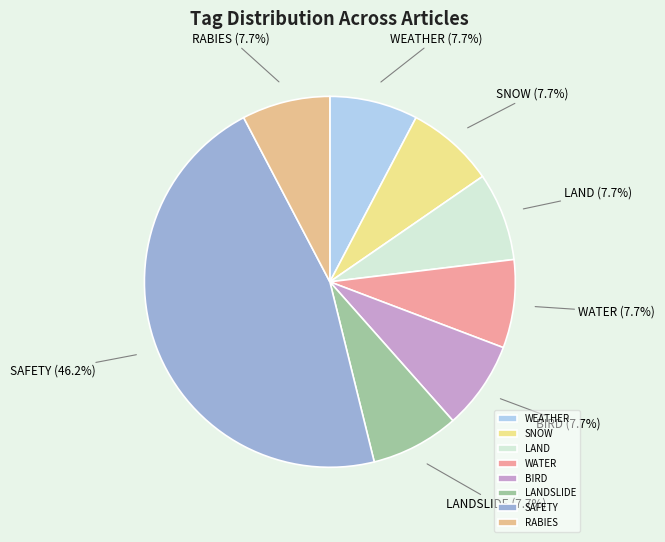

Is LANDSLIDE the majority of the pie?

No